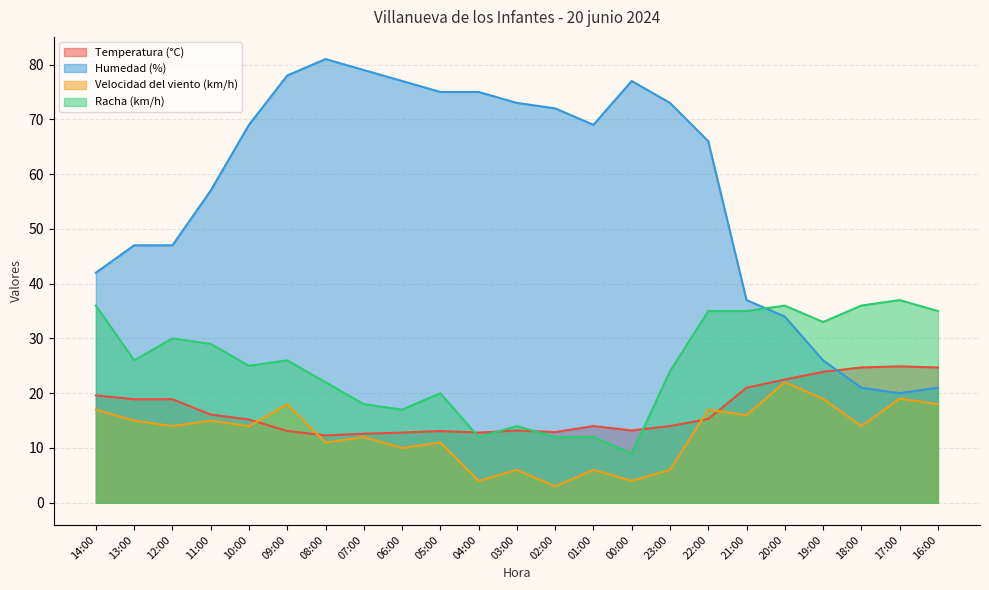

What is the value of the Racha (km/h) point at the 6th from the left?

26.0